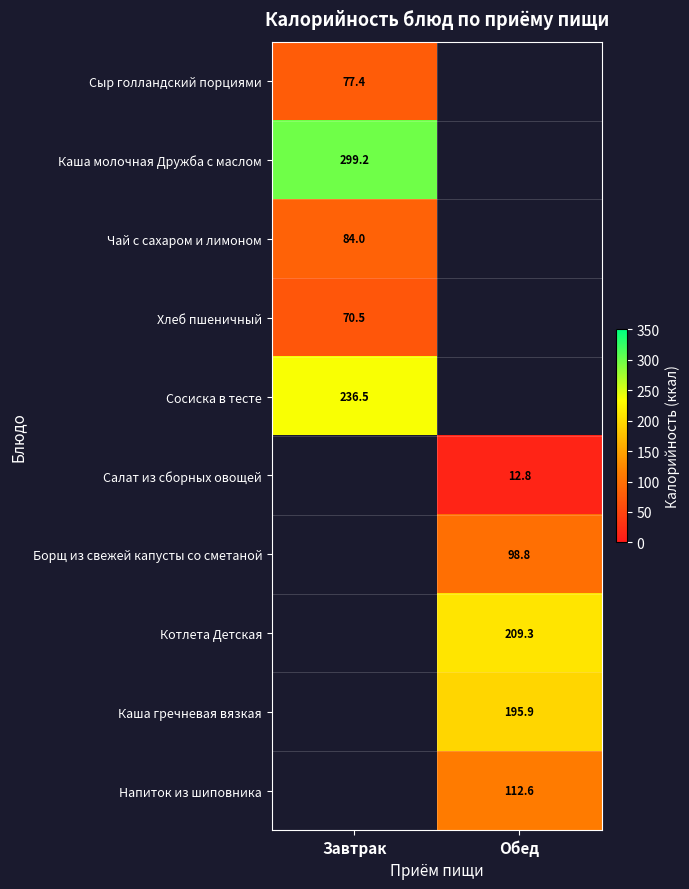

Is the value of Борщ из свежей капусты со сметаной at Обед greater than the value of Напиток из шиповника at Обед?

No